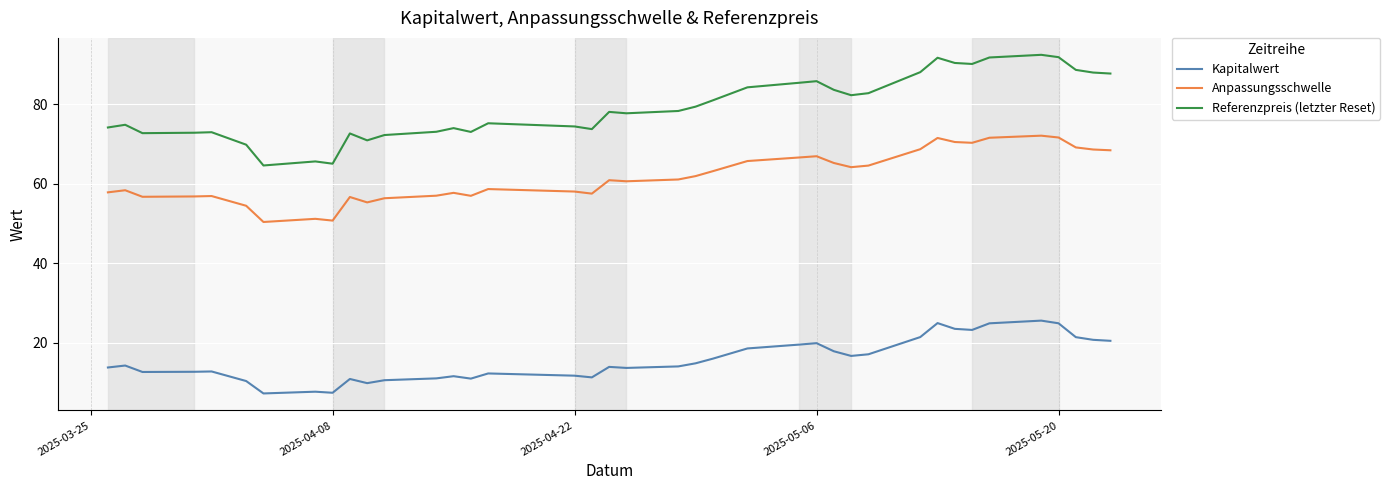

Rank the series by their average value, from lowest to highest.

Kapitalwert, Anpassungsschwelle, Referenzpreis (letzter Reset)